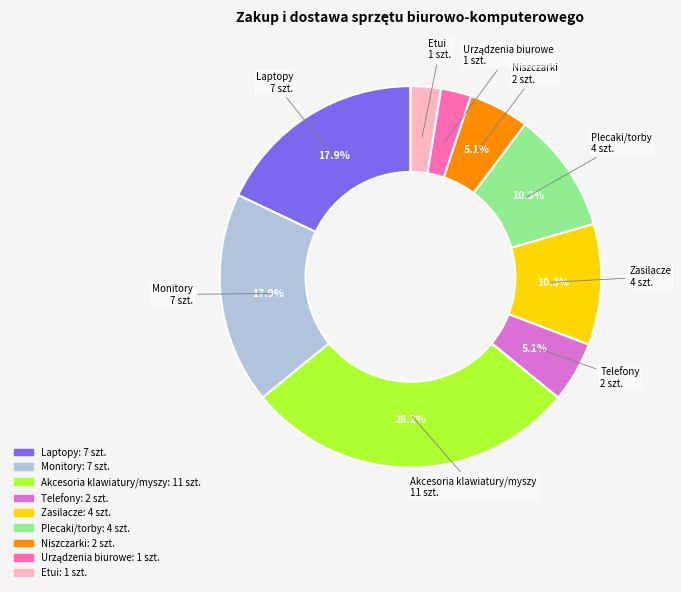

How many slices are in this pie chart?

9